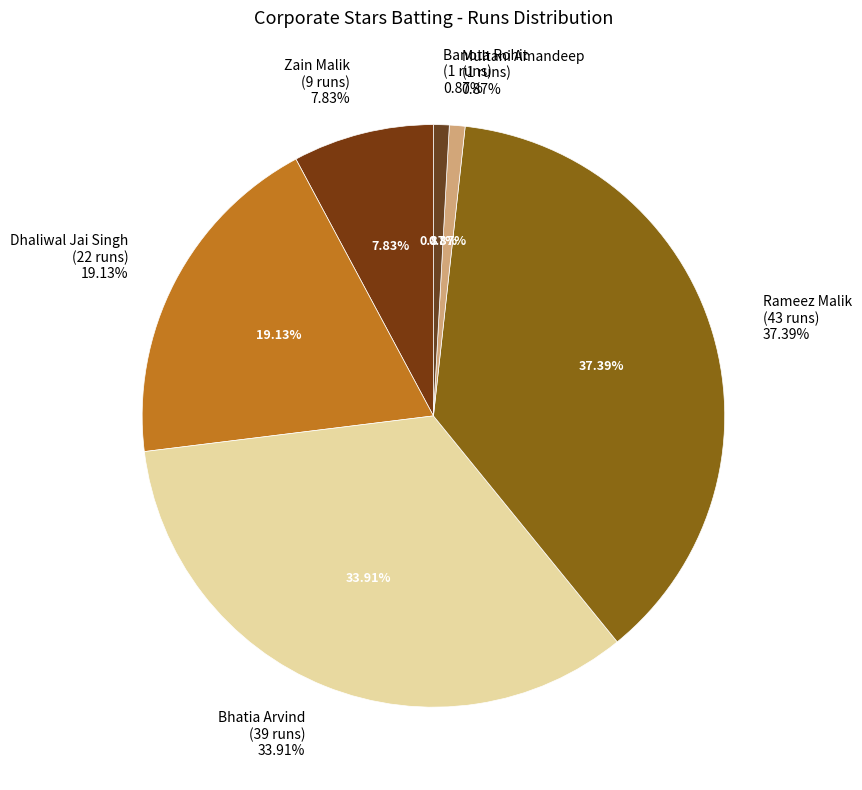

What portion of the pie excludes Zain Malik?

92.2%